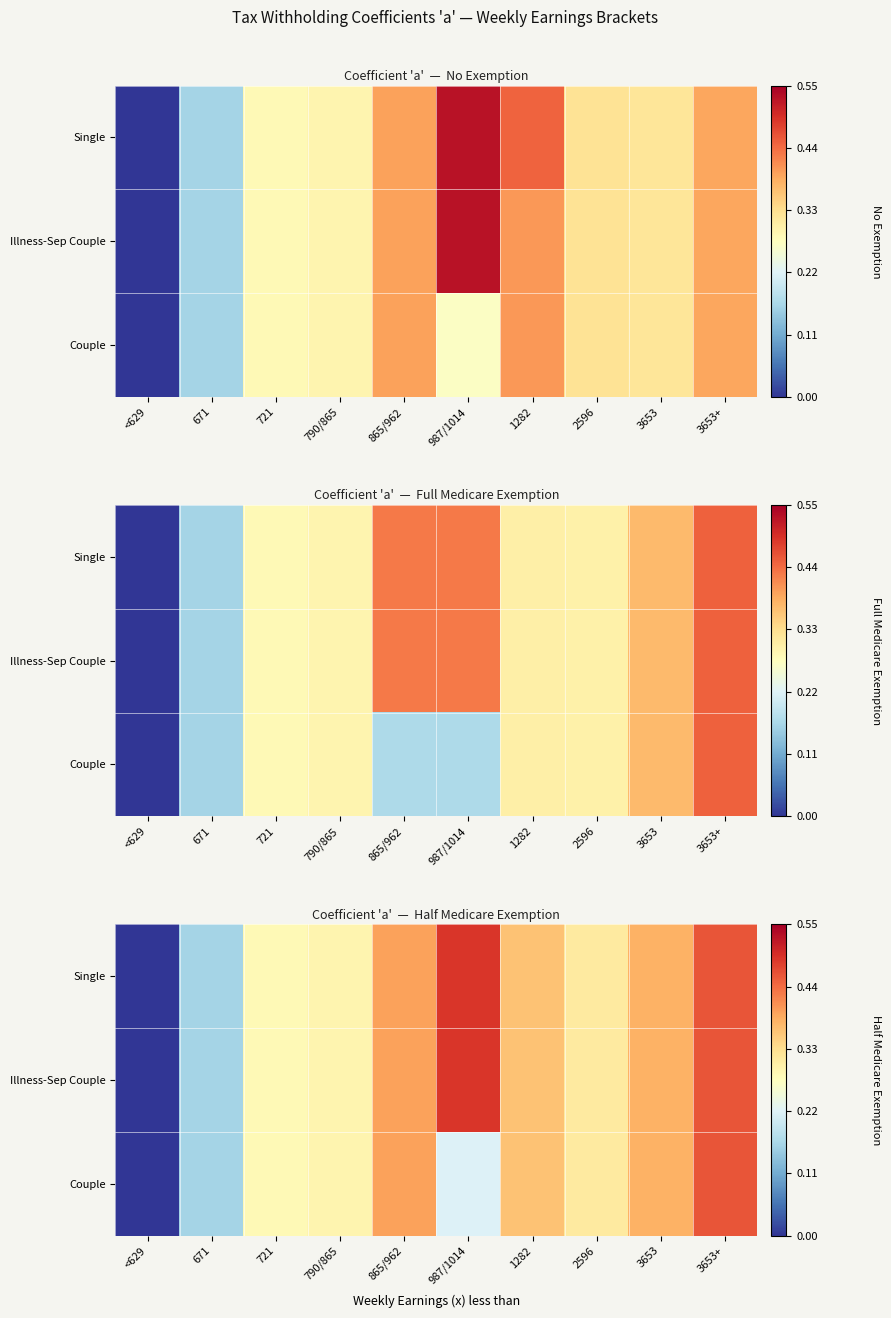

What is the sum of the Couple values at 671 and <629?

0.2